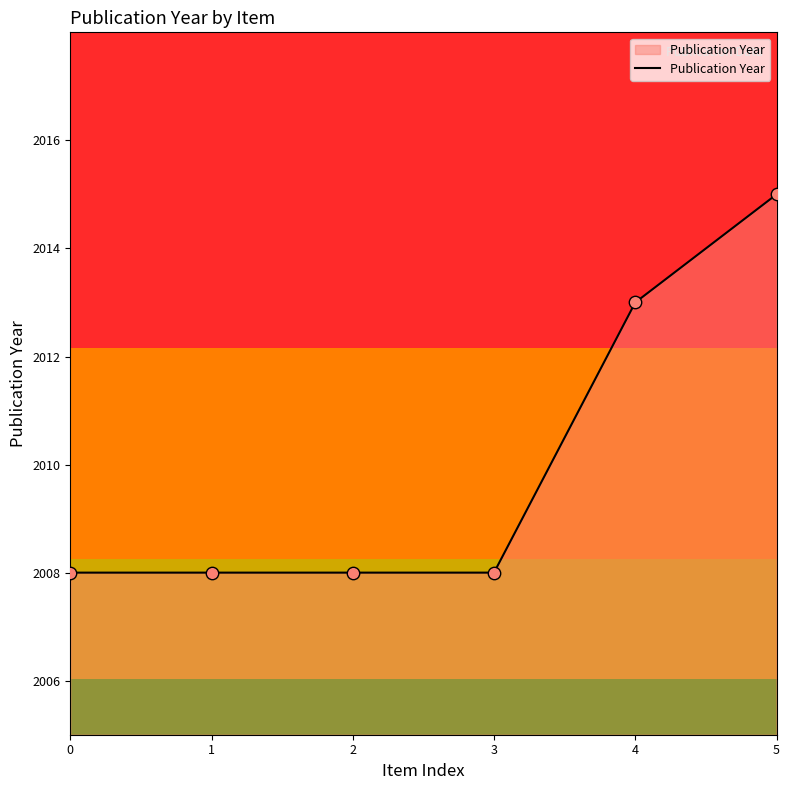

Approximately how many times larger is the value at 3 compared to 0?

1.0